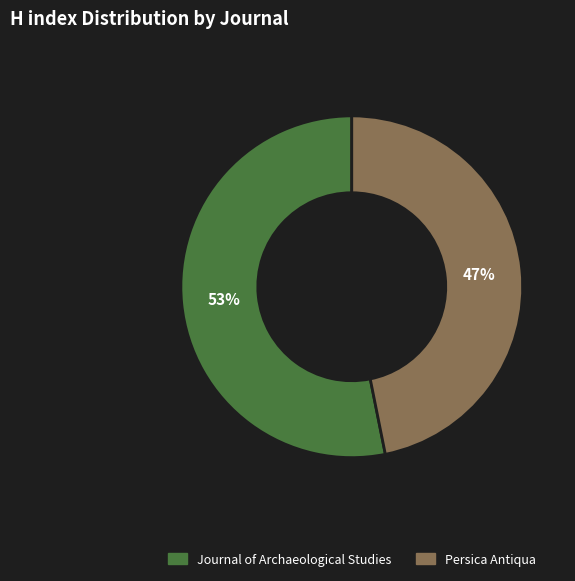

True or false: Journal of Archaeological Studies accounts for 53% of the total.

True